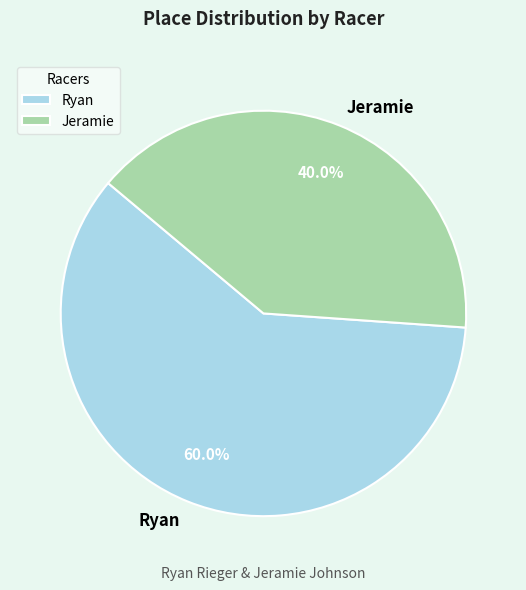

Which slice is the largest?

Ryan